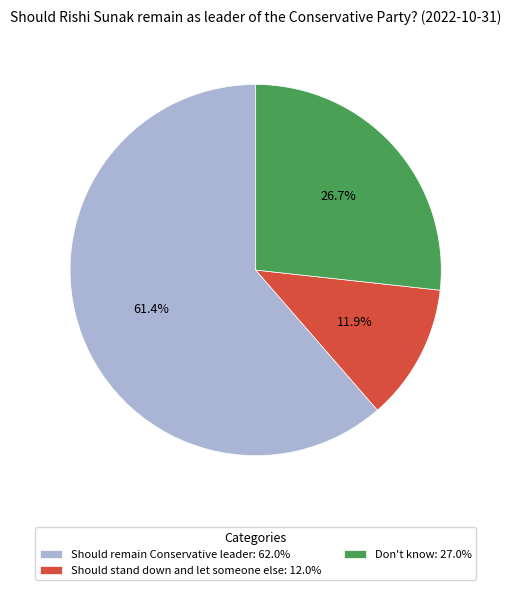

To the nearest percent, what is the difference between the largest and smallest slice percentages?

50%